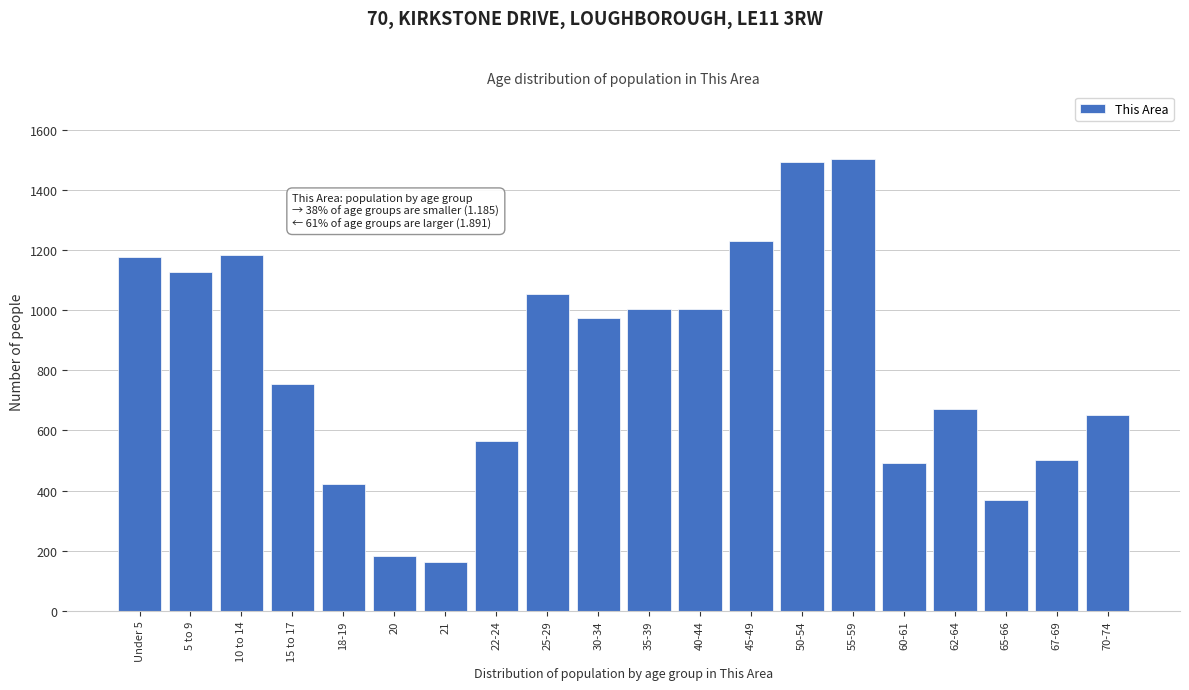

What is the difference between the values at 20 and 55-59?

1318